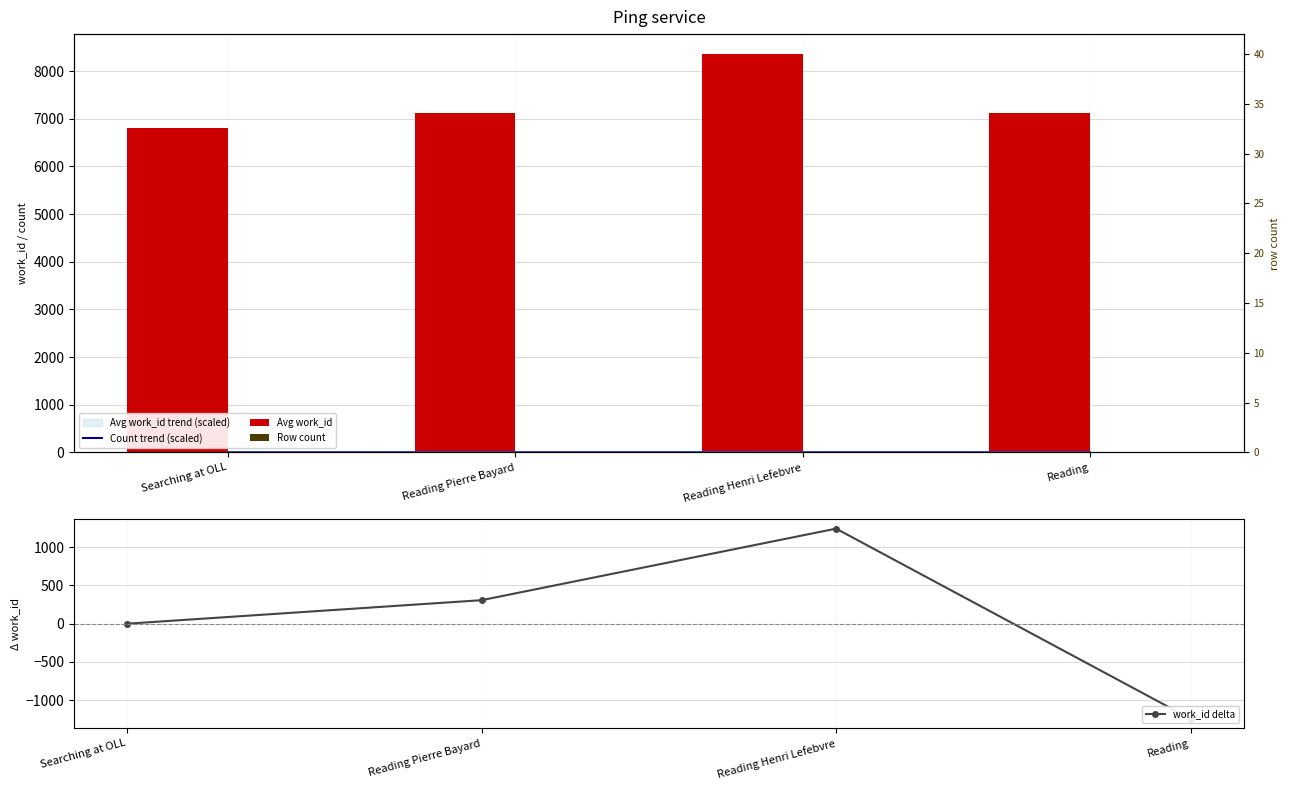

Is it true that Avg work_id equals 1391.2 at Searching at OLL?

False